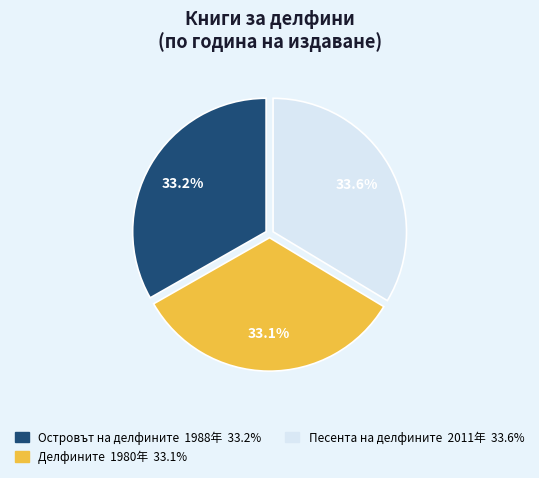

Is there a majority slice in this chart?

No